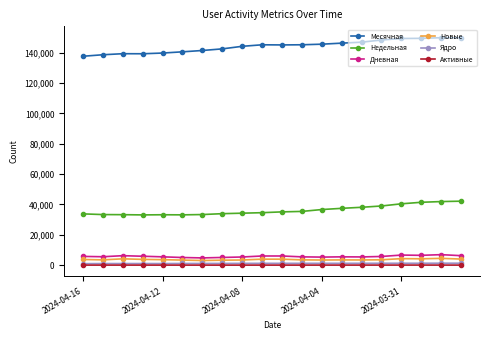

What is the greatest value displayed?

149948